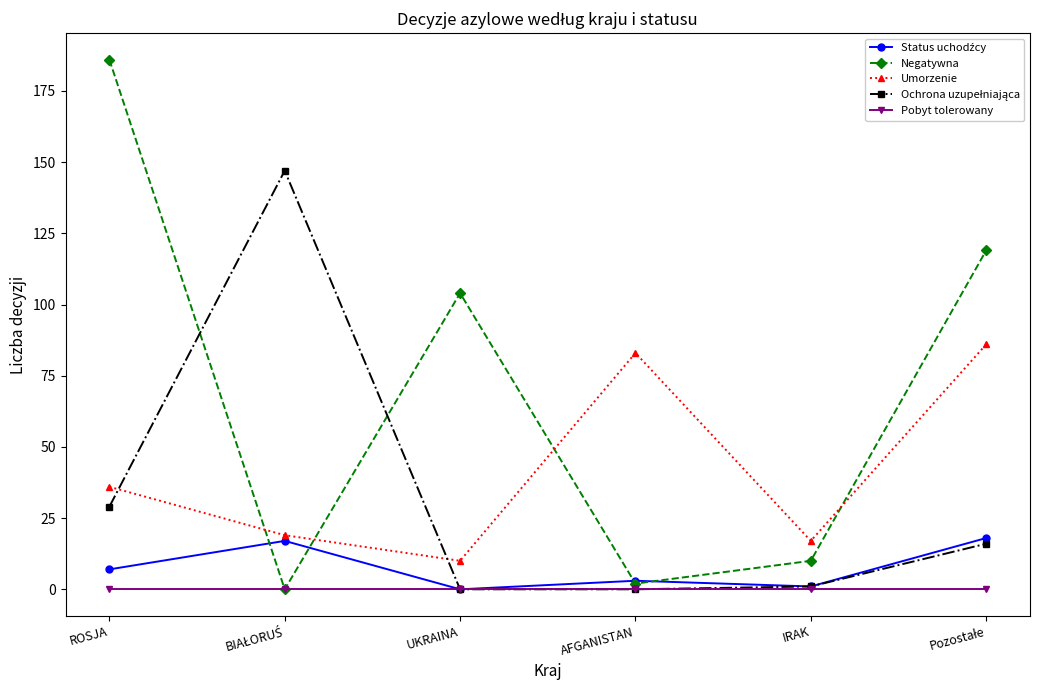

Where is the first local minimum for Umorzenie?

UKRAINA